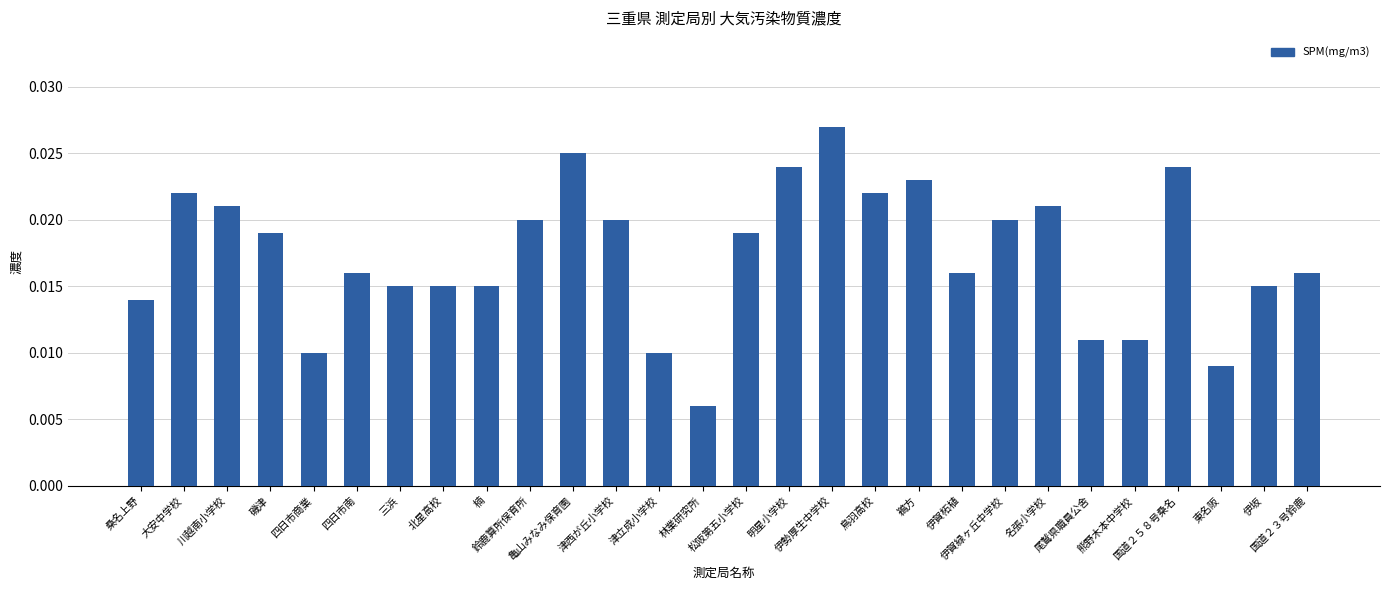

How many values are between 0 and 1?

28